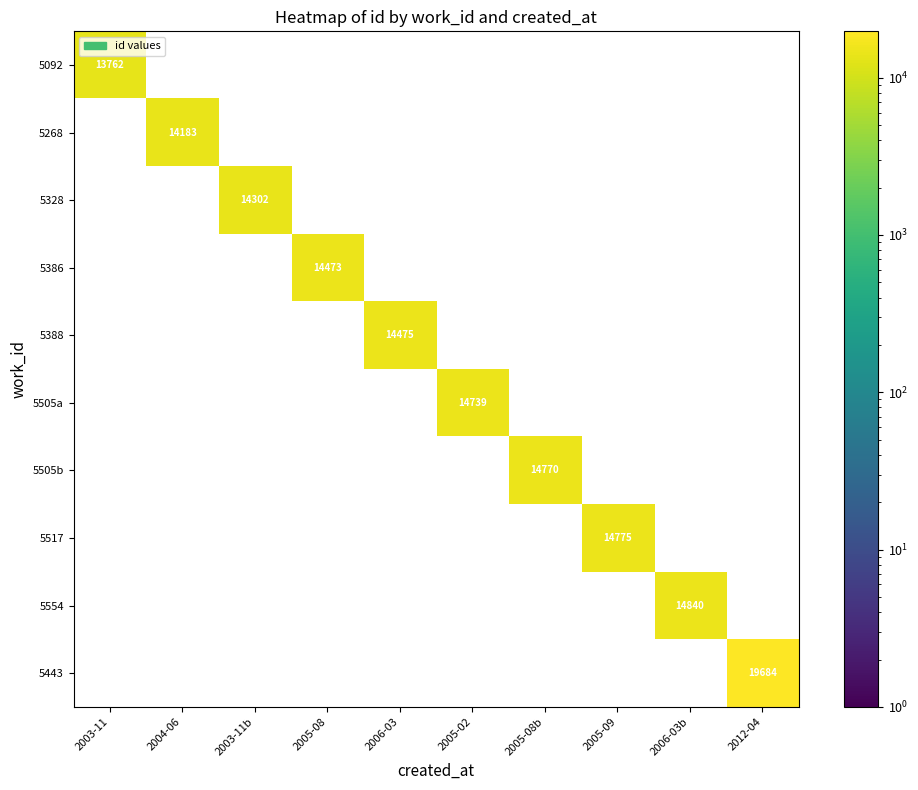

Between 2003-11 and 2003-11b, which is larger?

2003-11b